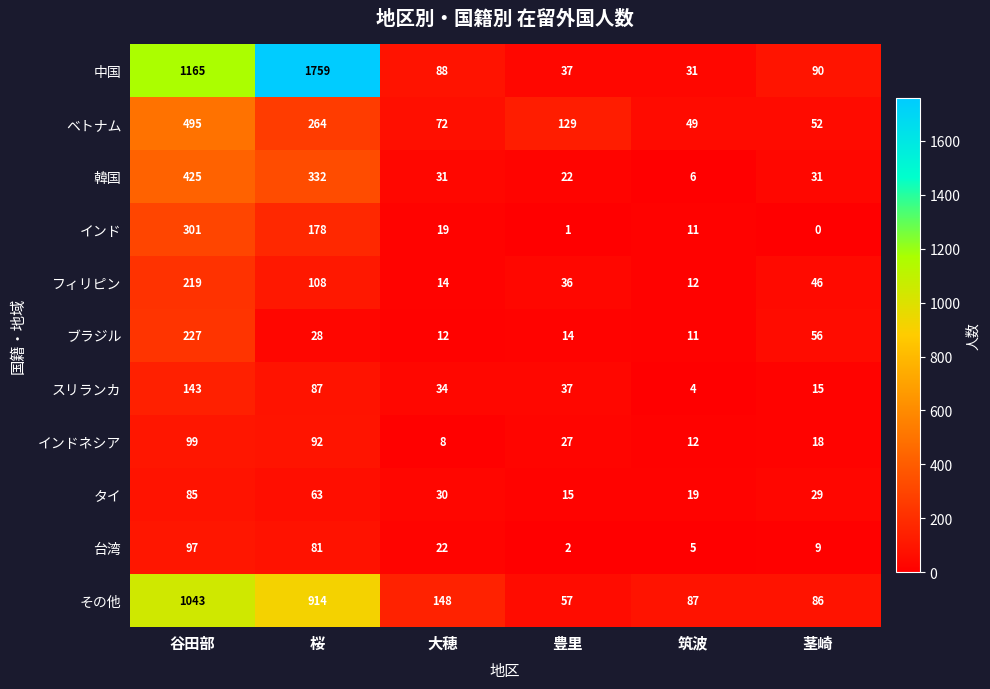

At which label does タイ first exceed 30?

谷田部